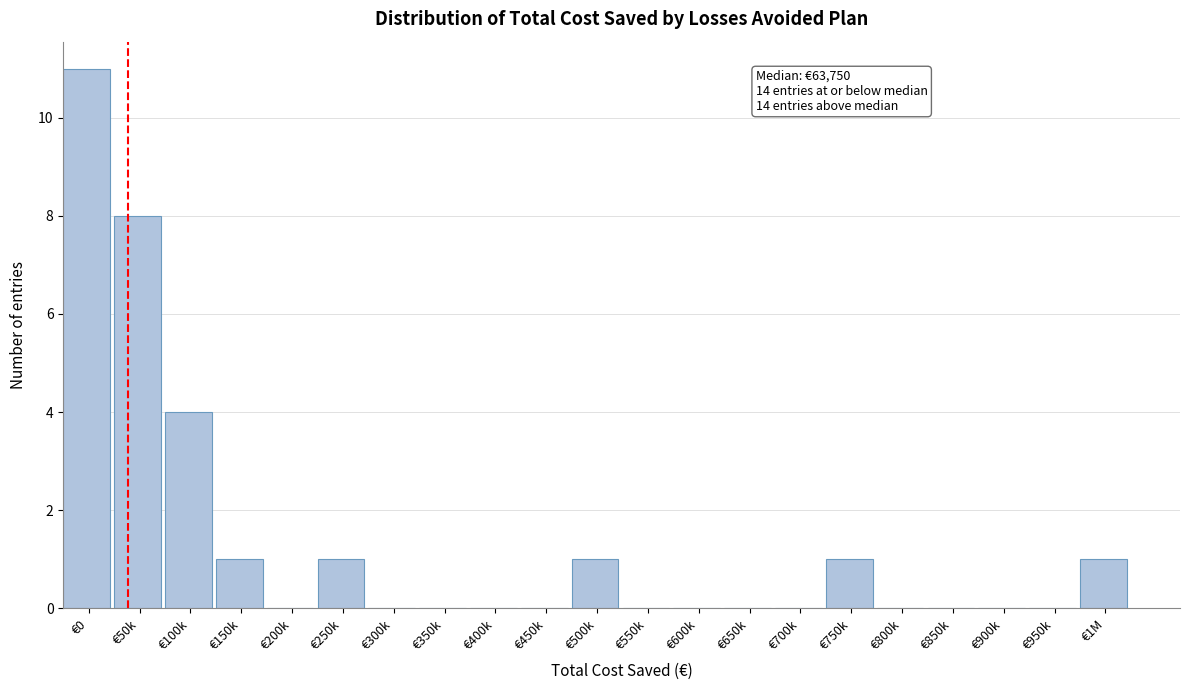

Reading left to right, extract all data points from this chart.

€0=11	€50k=8	€100k=4	€150k=1	€200k=0	€250k=1	€300k=0	€350k=0	€400k=0	€450k=0	€500k=1	€550k=0	€600k=0	€650k=0	€700k=0	€750k=1	€800k=0	€850k=0	€900k=0	€950k=0	€1M=1